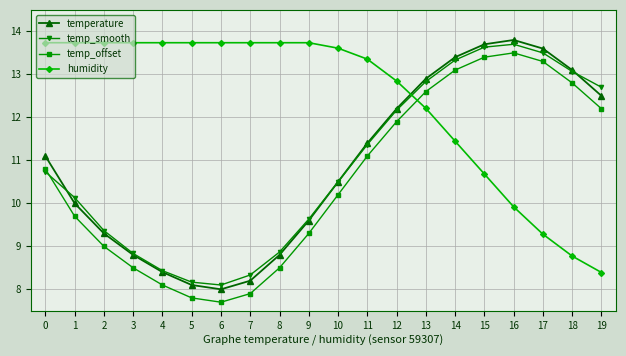

At which category does temp_offset reach its first local peak?

16